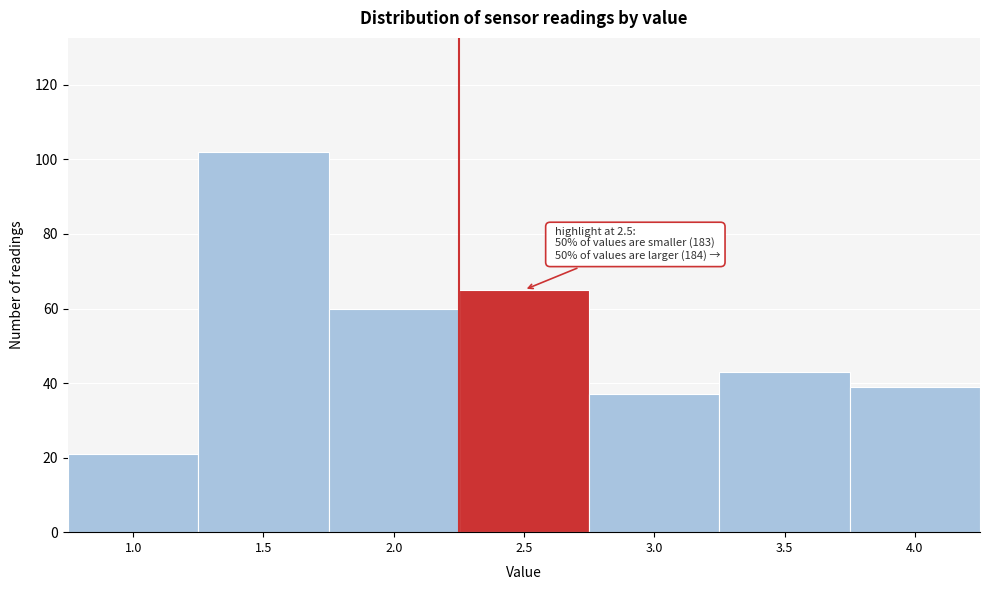

Reading left to right, what are all the values shown in this chart?

21	102	60	65	37	43	39